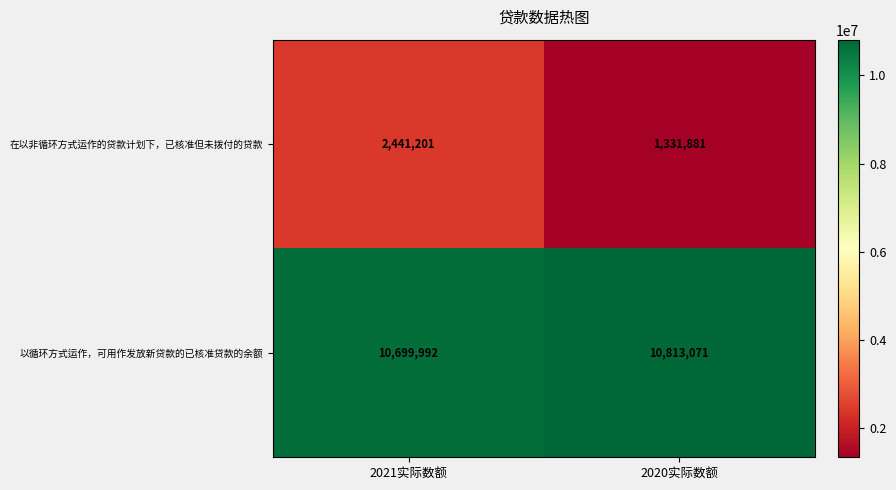

At which label is 以循环方式运作，可用作发放新贷款的已核准贷款的余额 closest to 10756531?

2021实际数额